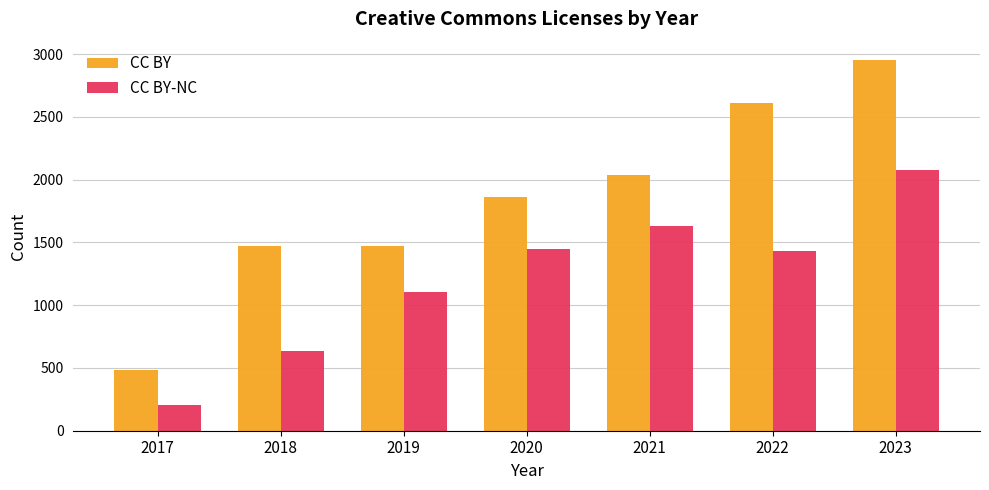

Which series changed the most between 2019 and 2020?

CC BY